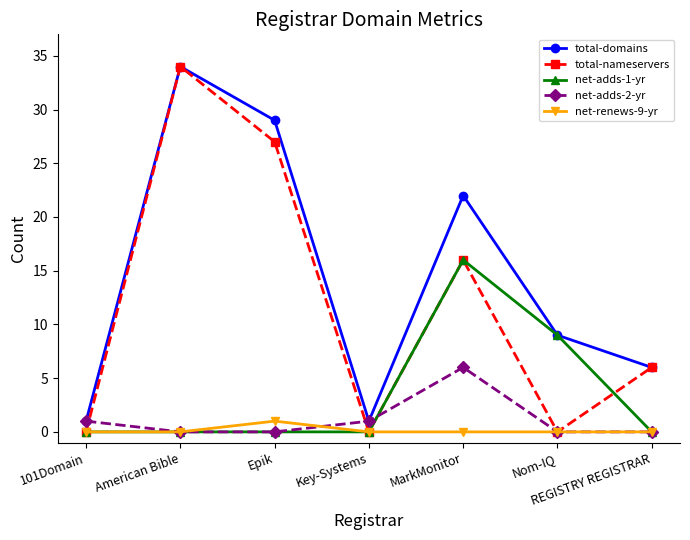

True or false: net-adds-2-yr has more than 1 points higher than both neighbors.

False